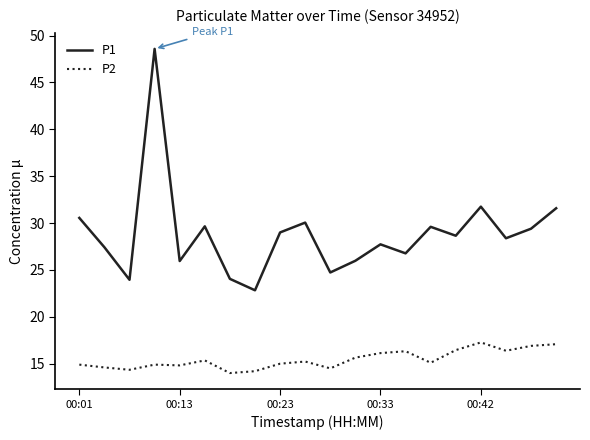

What is the difference between the maximum and minimum values in the P2 series?

3.3